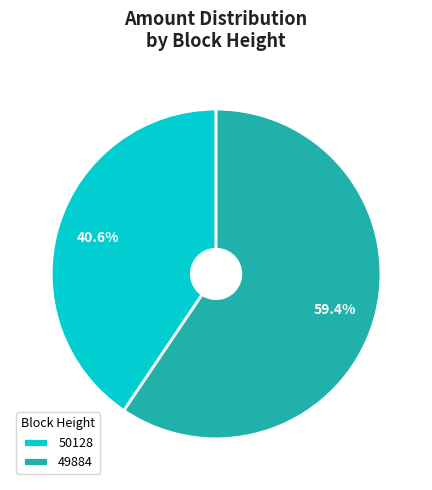

Count the number of slices in the pie.

2